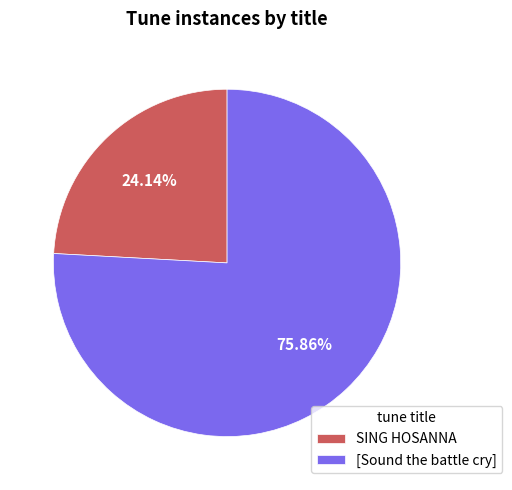

To the nearest percent, what is the combined percentage of SING HOSANNA and [Sound the battle cry]?

100%